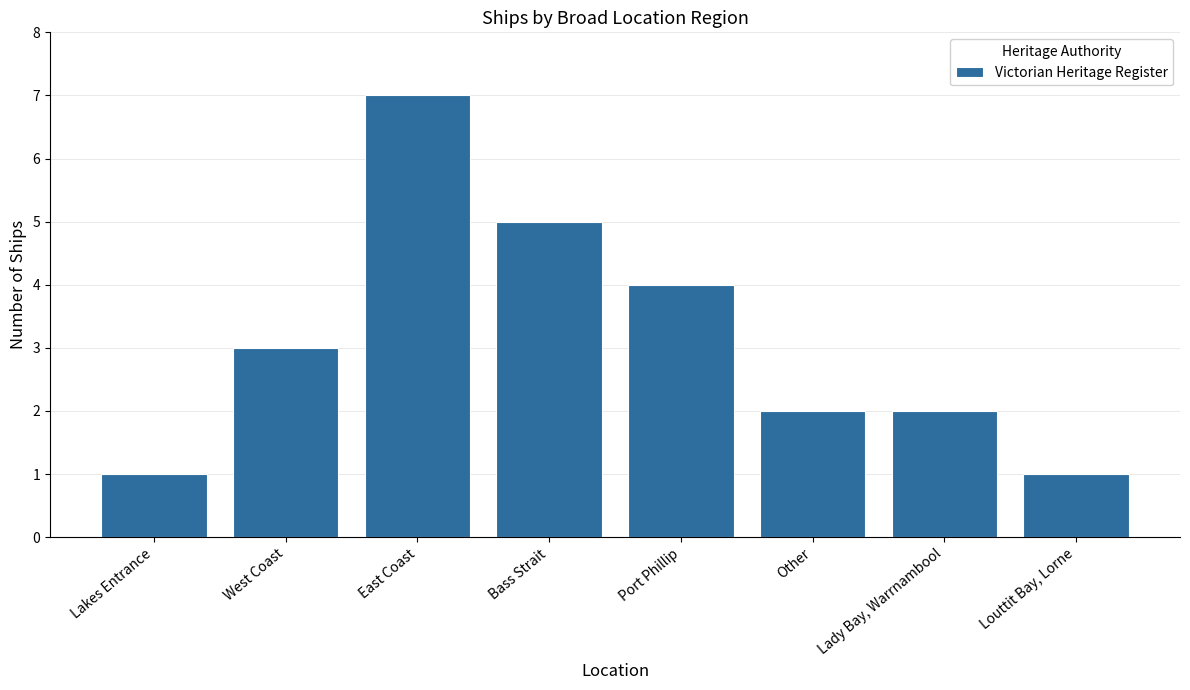

What is the difference between the maximum and minimum values?

6